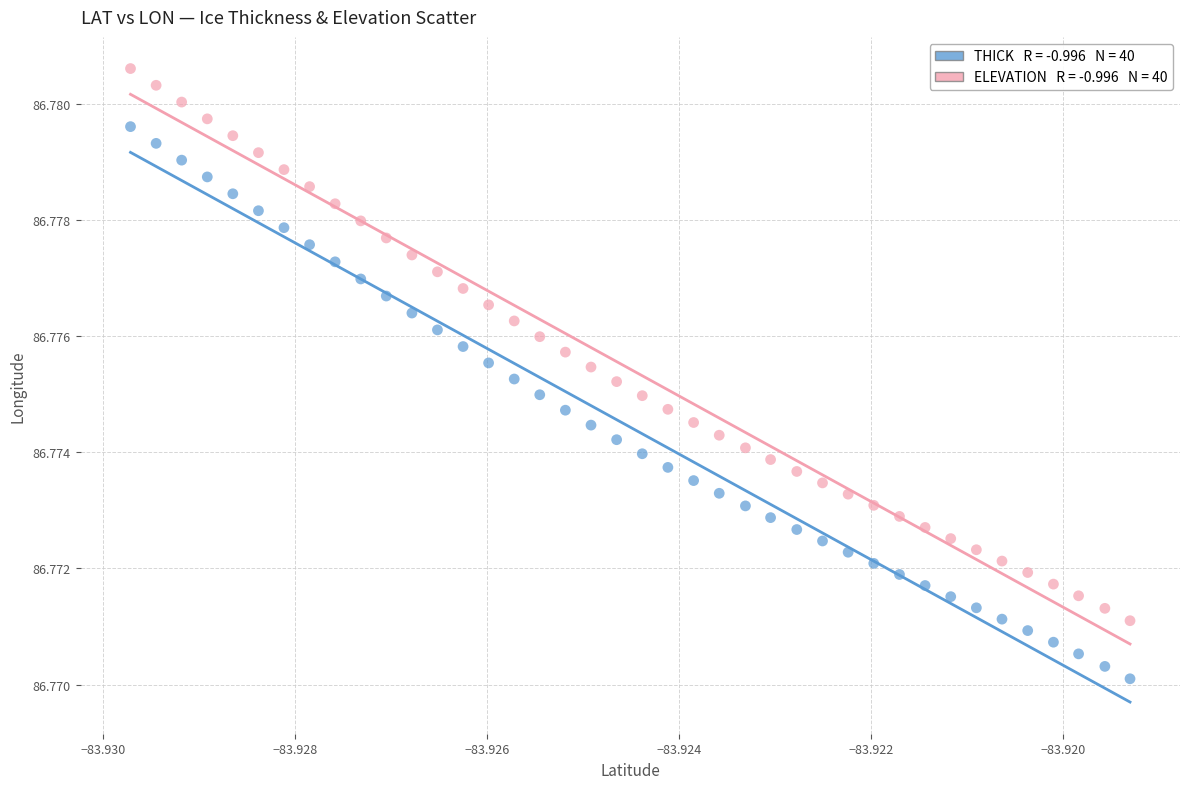

Count the number of points in this scatter plot.

80